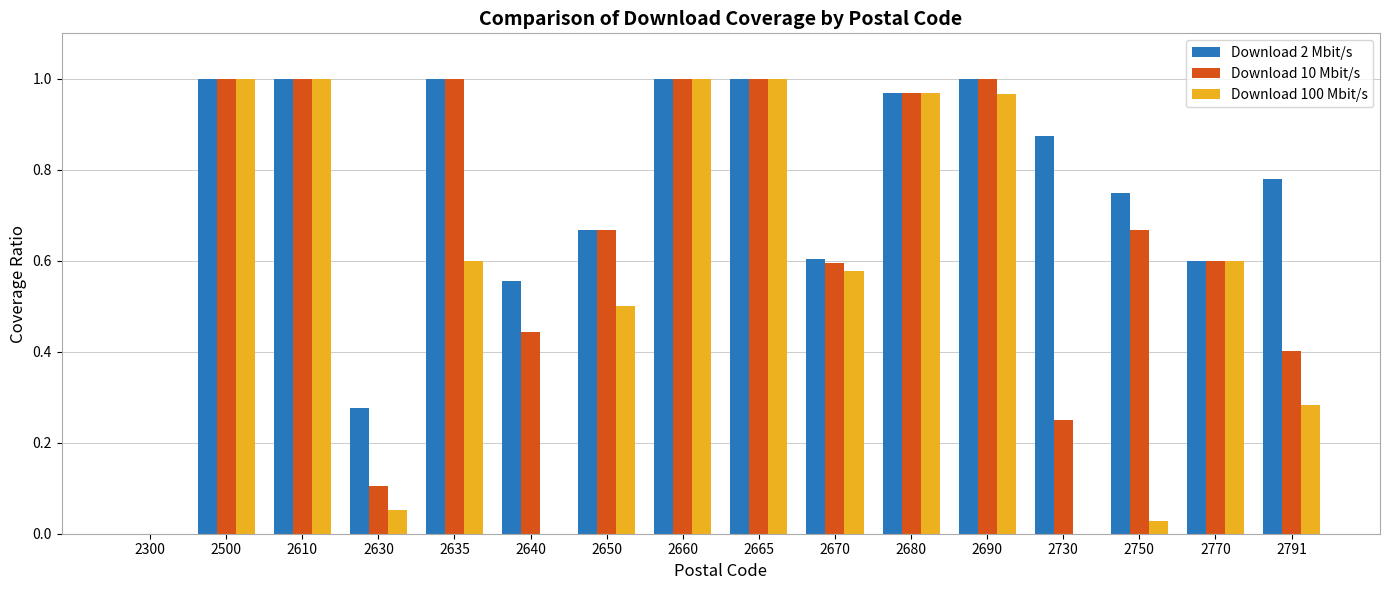

The value of Download 10 Mbit/s at 2635 is 1.0. True or false?

True